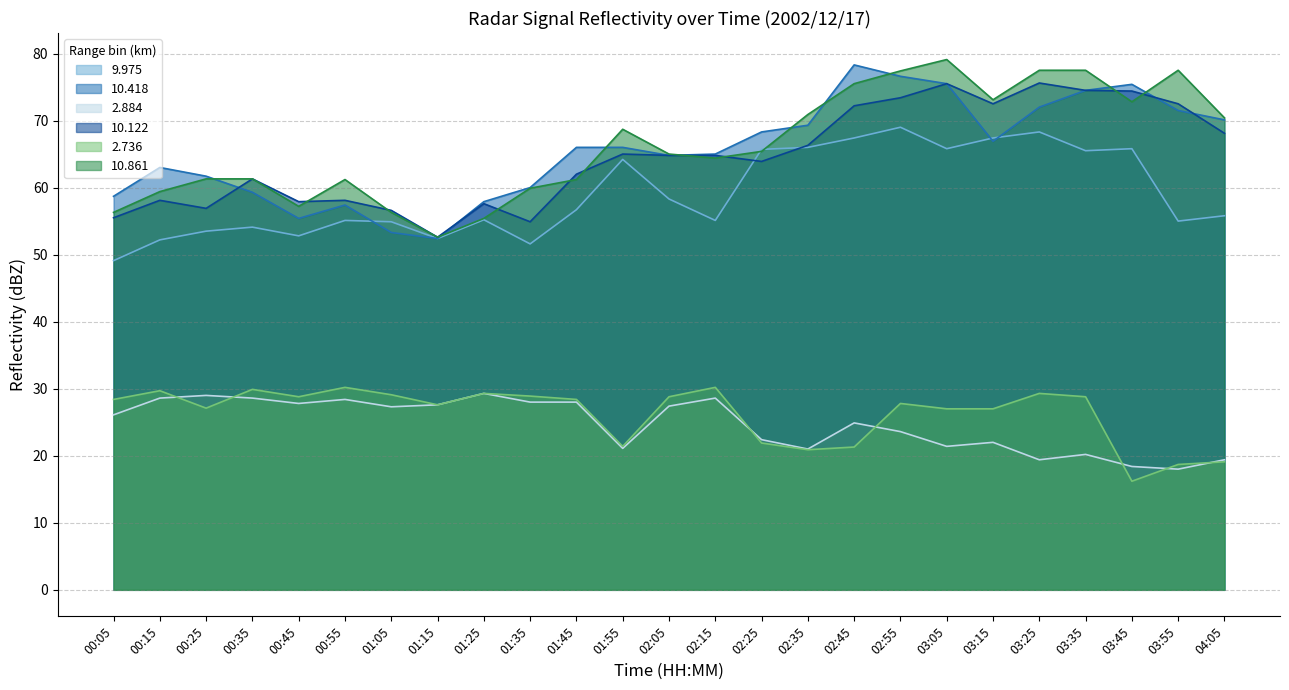

Reading left to right, extract all data points from this chart.

9.975: 49.1	52.2	53.5	54.1	52.8	55.1	54.9	52.4	55.2	51.6	56.7	64.2	58.3	55.1	65.7	66.0	67.4	69.0	65.8	67.4	68.3	65.5	65.8	55.0	55.8
10.418: 58.7	63.0	61.7	59.3	55.4	57.4	53.3	52.4	57.9	60.0	66.0	66.0	64.8	65.0	68.3	69.3	78.3	76.6	75.5	66.9	72.0	74.5	75.4	71.5	70.1
2.884: 26.1	28.6	29.0	28.6	27.8	28.4	27.3	27.6	29.3	28.0	28.0	21.1	27.4	28.6	22.4	21.0	24.9	23.6	21.4	22.0	19.4	20.2	18.4	18.0	19.4
10.122: 55.5	58.1	56.9	61.3	57.9	58.1	56.6	52.6	57.6	54.9	62.0	65.0	64.8	64.8	63.9	66.3	72.2	73.4	75.5	72.5	75.6	74.5	74.4	72.5	68.1
2.736: 28.4	29.7	27.1	29.9	28.8	30.2	29.1	27.6	29.3	28.9	28.4	21.4	28.8	30.2	21.9	20.9	21.3	27.8	27.0	27.0	29.3	28.8	16.2	18.7	19.1
10.861: 56.3	59.4	61.3	61.3	57.2	61.2	56.3	52.6	55.4	59.9	61.2	68.7	65.0	64.4	65.4	70.9	75.5	77.4	79.1	73.1	77.5	77.5	72.8	77.5	70.4